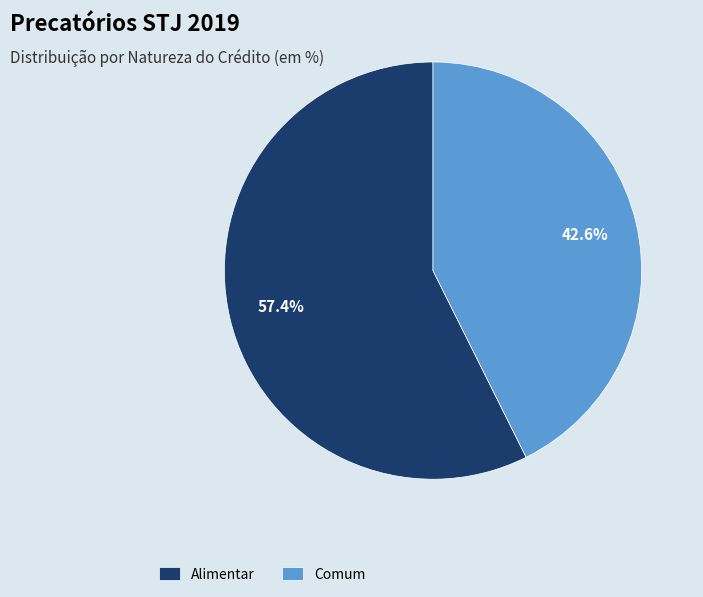

What is the smallest slice in the pie chart?

Comum